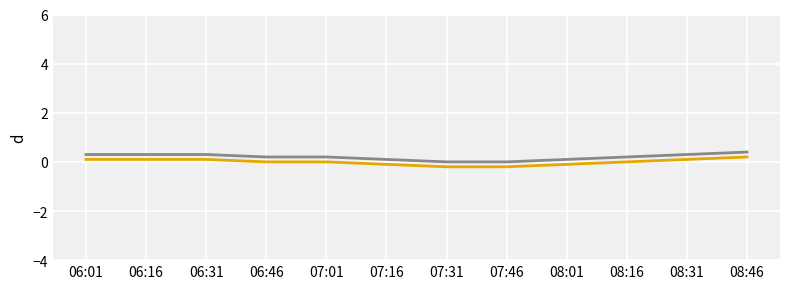

How many distinct data groups are displayed?

2